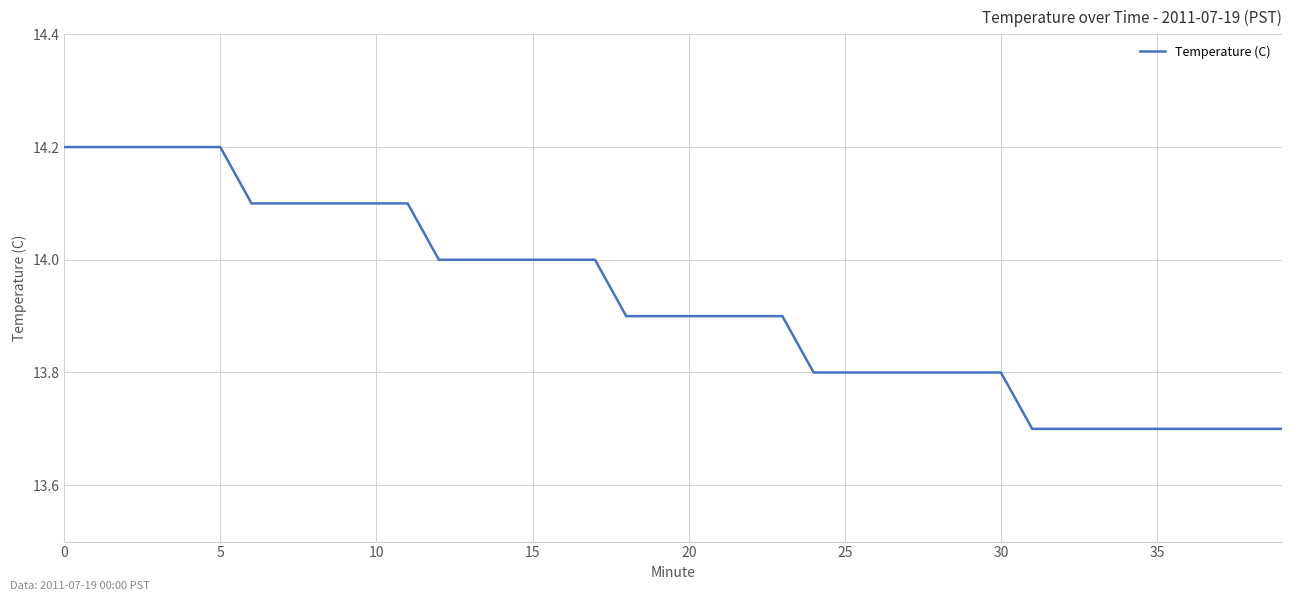

What is the difference between the maximum and minimum values?

0.5